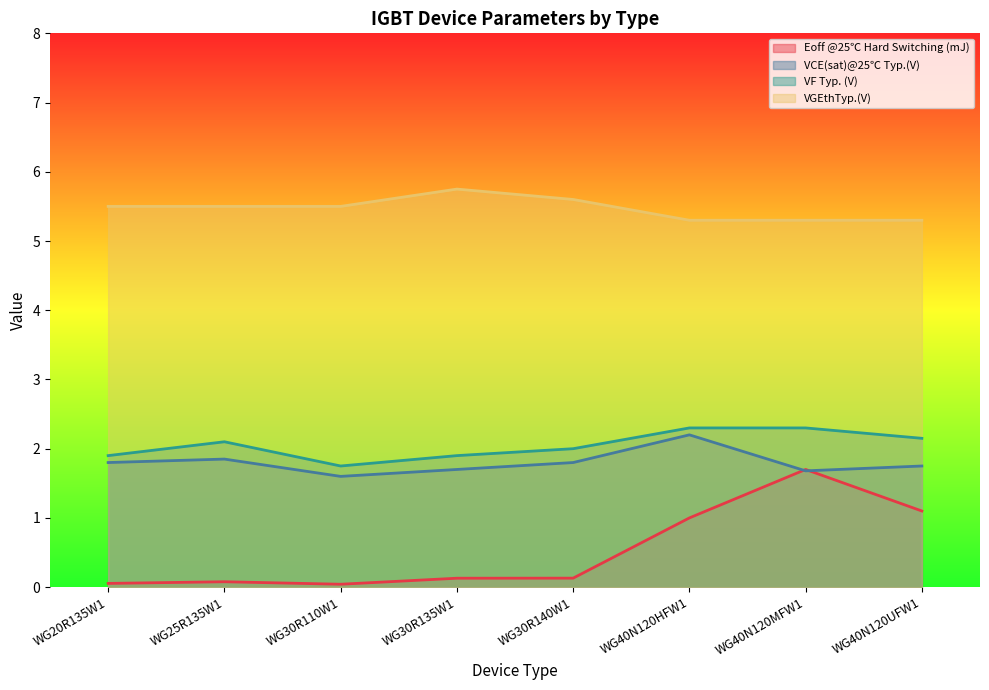

At which category does VF Typ. (V) reach its first local valley?

WG30R110W1